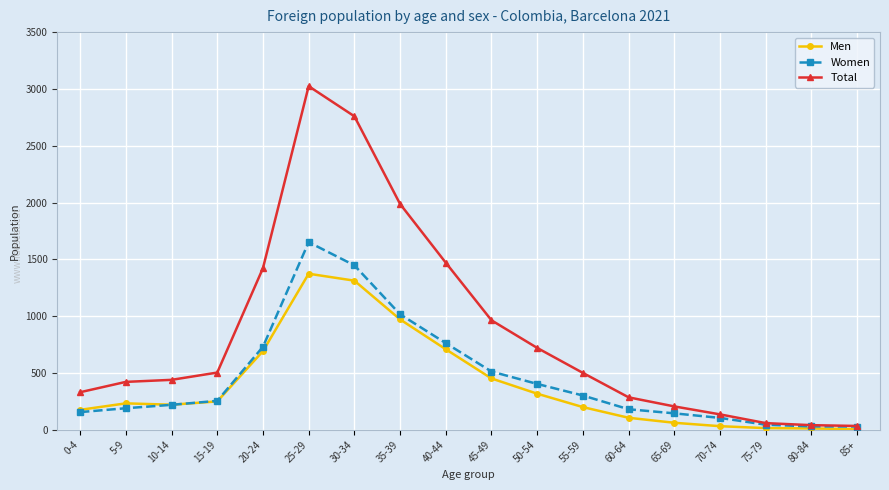

Which series has the largest total across all categories?

Total